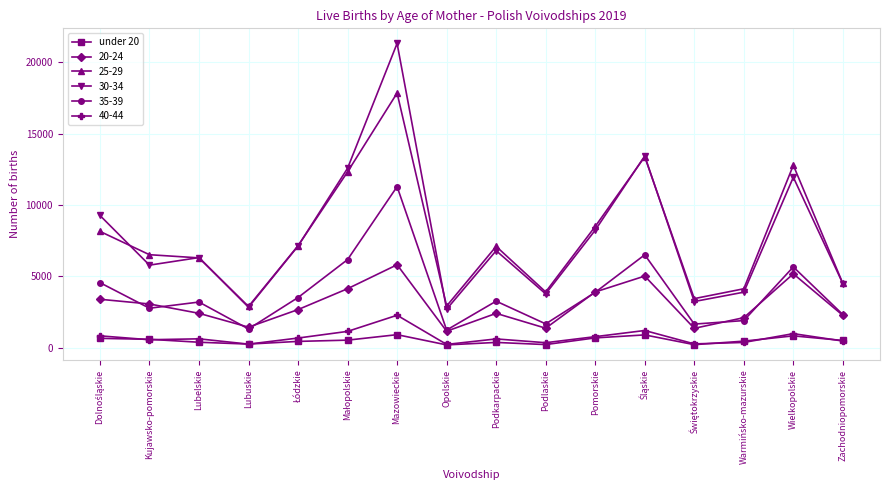

How many lines are shown in the chart?

6